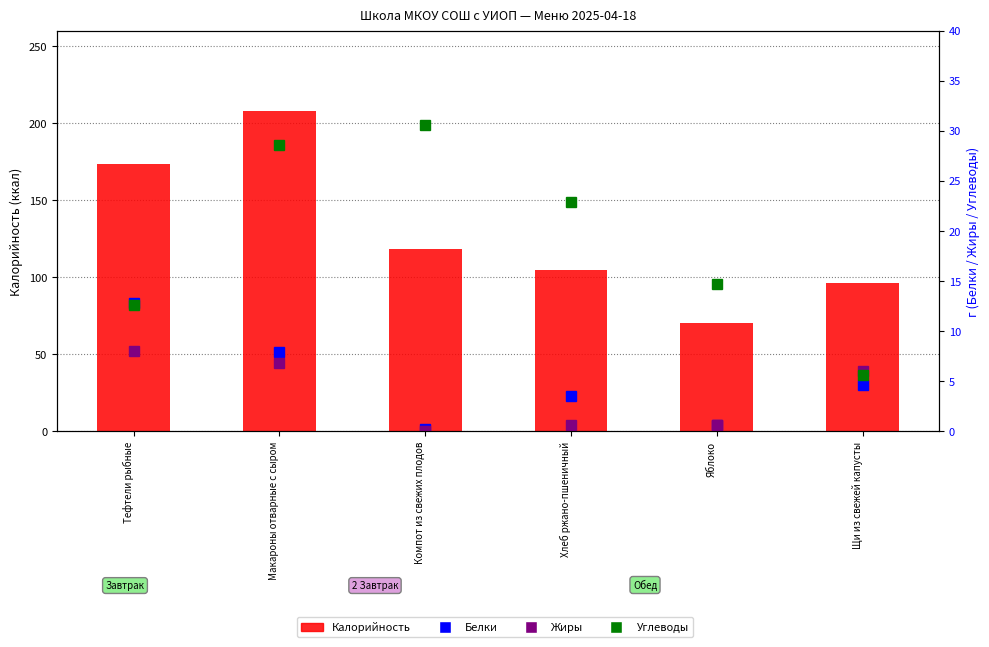

The value of Углеводы at Хлеб ржано-пшеничный is 22.9. True or false?

True